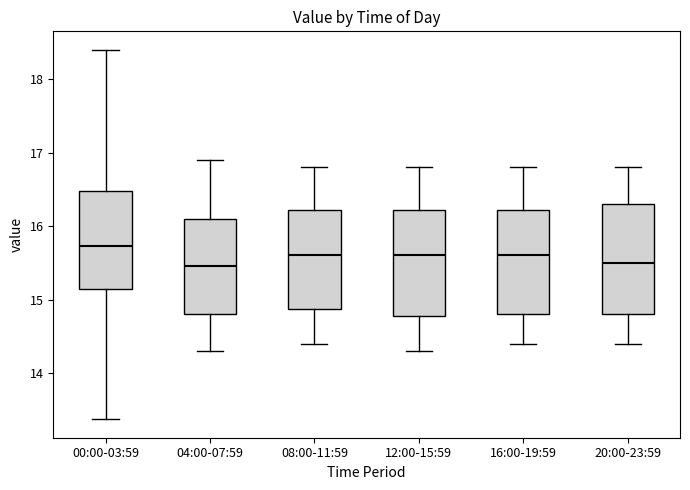

Reading left to right, read every box against the y-axis: the position of its median line, the range the box covers, and the ends of its whiskers. The values are not printed on the chart, so give them approximately, as read against the axis.

00:00-03:59: median 15.7, box 15.1 to 16.5, whiskers 13.4 to 18.4
04:00-07:59: median 15.5, box 14.8 to 16.1, whiskers 14.3 to 16.9
08:00-11:59: median 15.6, box 14.9 to 16.2, whiskers 14.4 to 16.8
12:00-15:59: median 15.6, box 14.8 to 16.2, whiskers 14.3 to 16.8
16:00-19:59: median 15.6, box 14.8 to 16.2, whiskers 14.4 to 16.8
20:00-23:59: median 15.5, box 14.8 to 16.3, whiskers 14.4 to 16.8